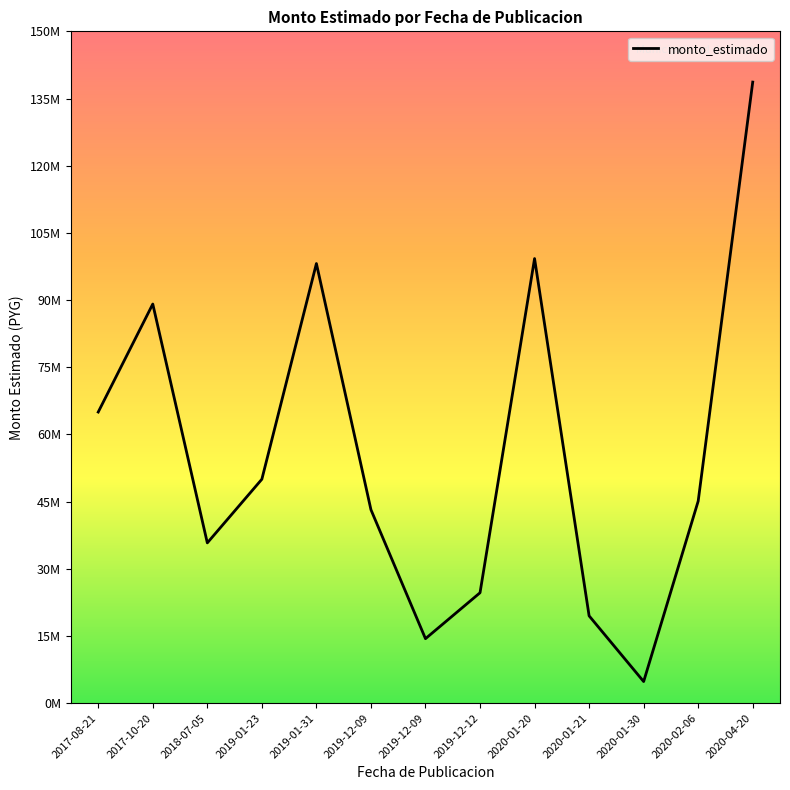

What is the ratio of the value at 2019-01-31 to the value at 2018-07-05?

2.7